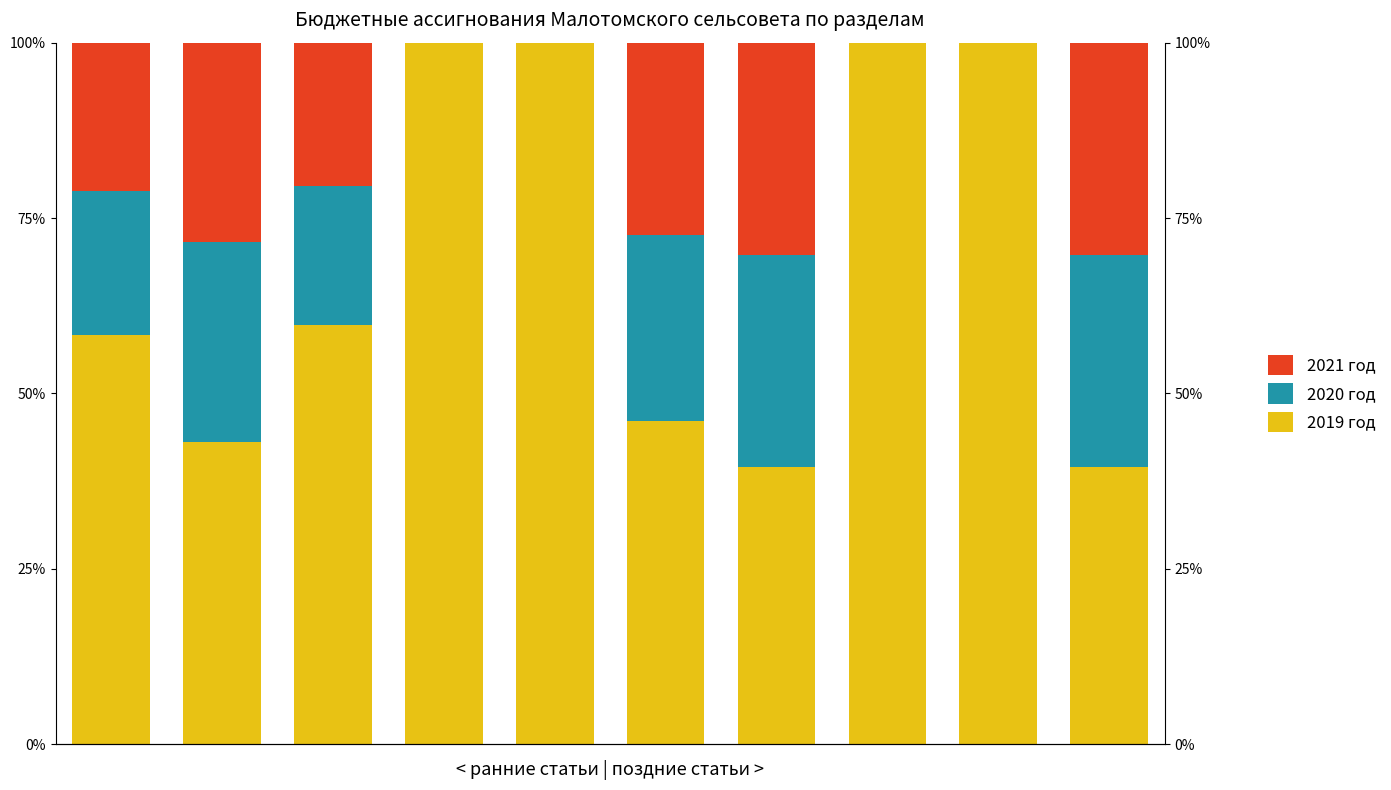

The value of 2020 год at 2 is 19.8. True or false?

True